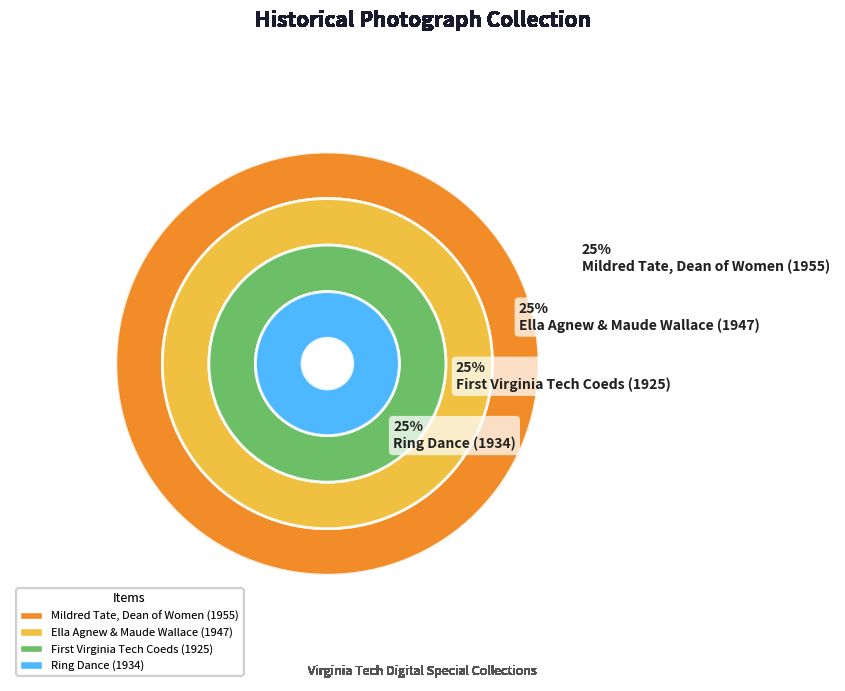

Does Ella Agnew & Maude Wallace (1947) represent more than half of the total?

No